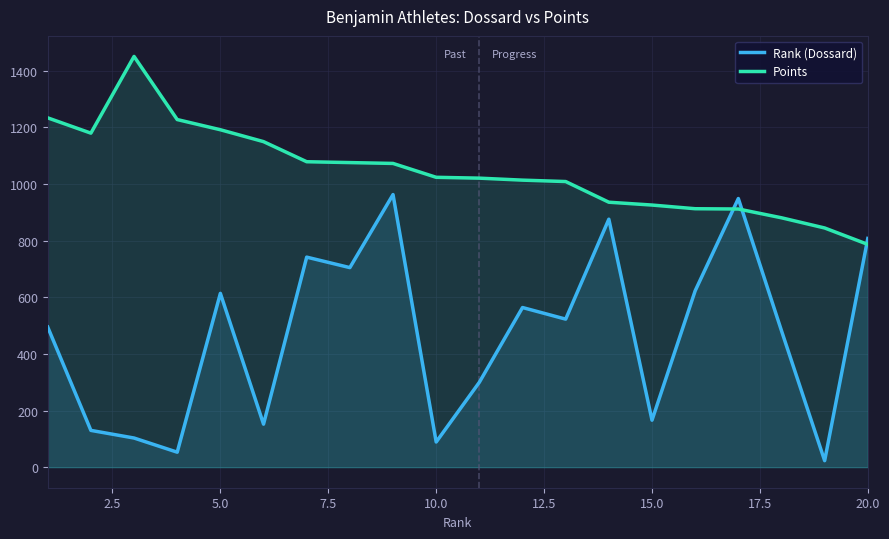

Which series has the largest range (max minus min)?

Rank (Dossard)